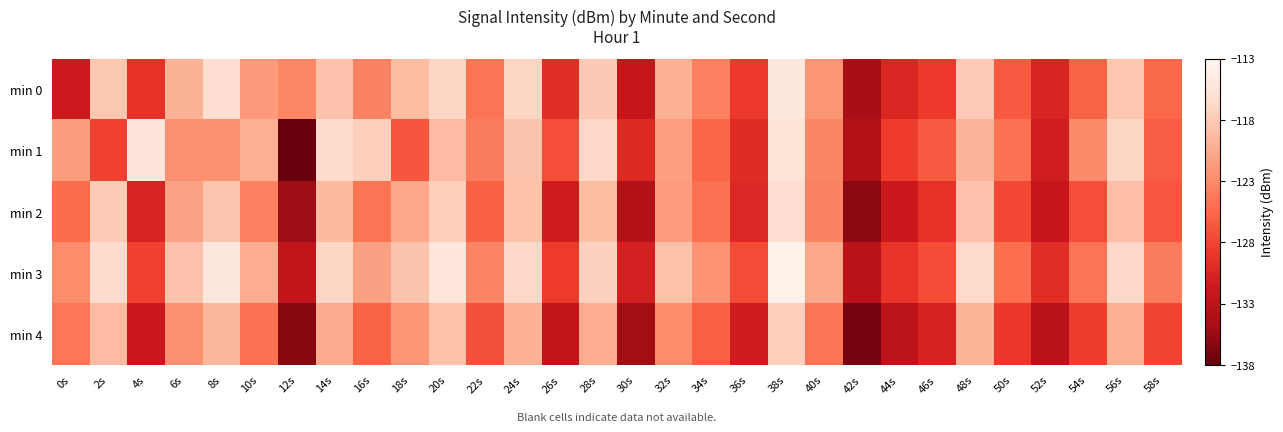

Which category has the lowest value across all series?

12s